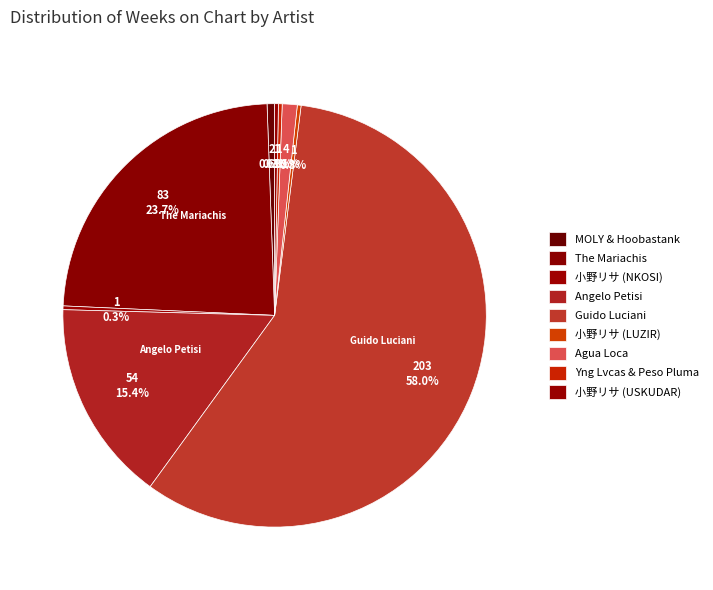

What is the smallest slice in the pie chart?

小野リサ (NKOSI)